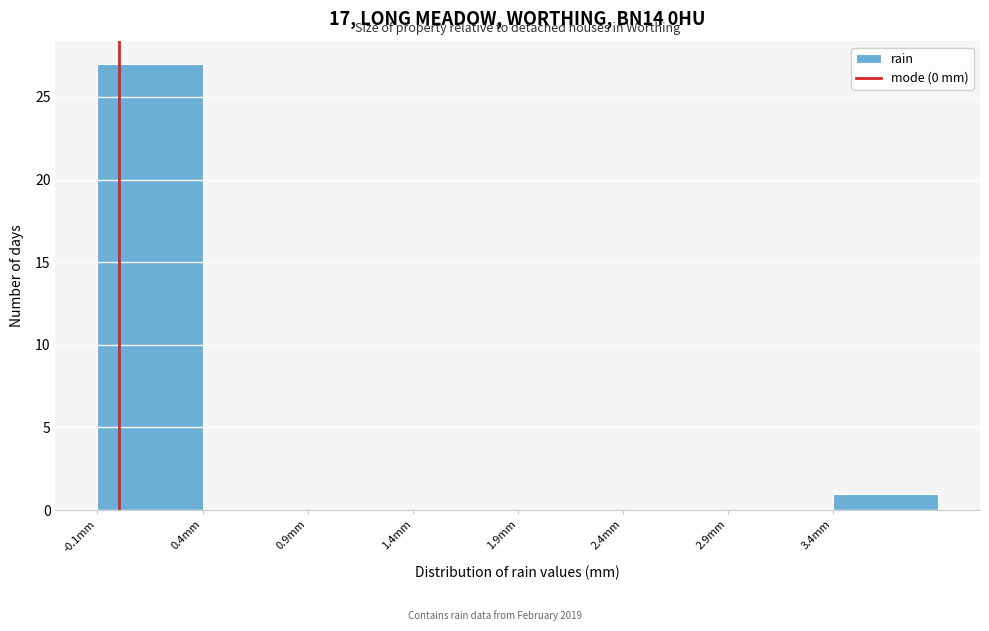

How tall is the bar that spans -0.1 to 0.4 on the x-axis? The values are not printed on the chart, so give them approximately, as read against the axis.

27